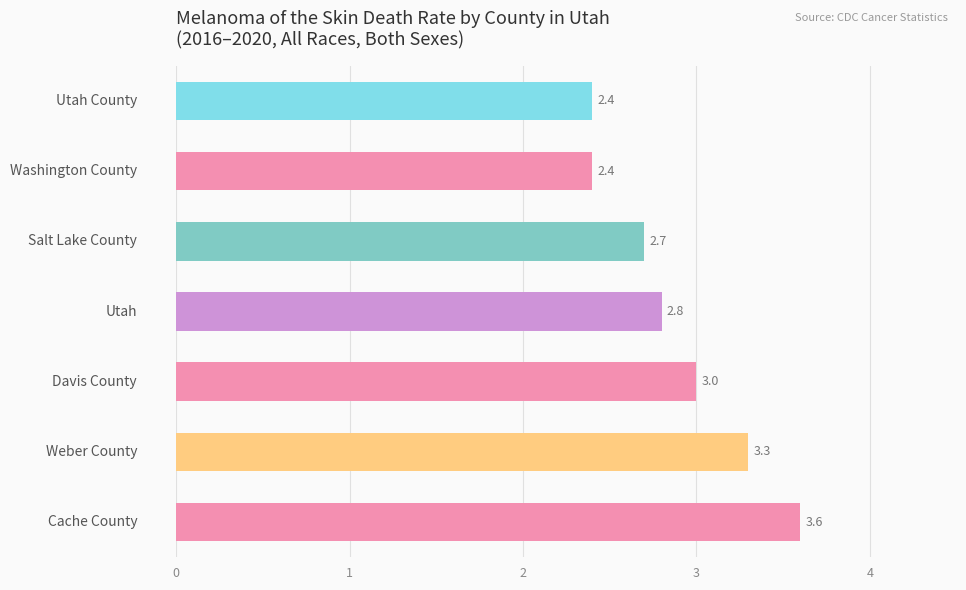

What is the greatest value displayed?

3.6